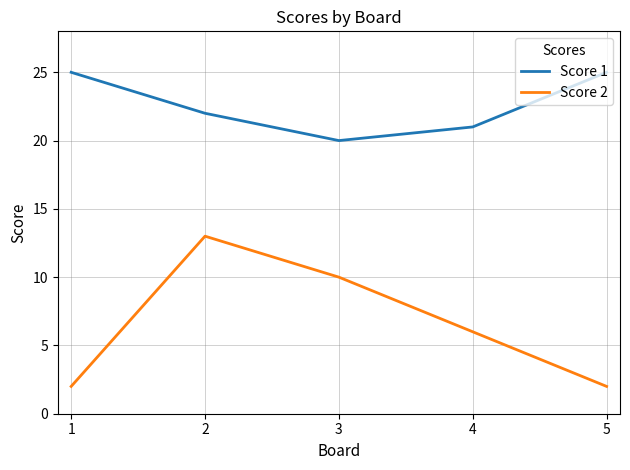

At 1, list the series in order from smallest to largest.

Score 2, Score 1